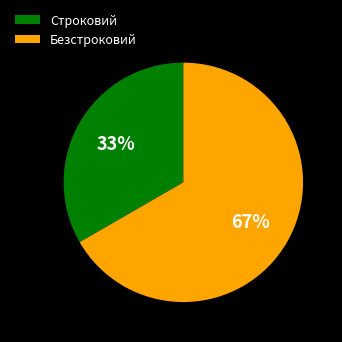

Between Безстроковий and Строковий, which is larger?

Безстроковий